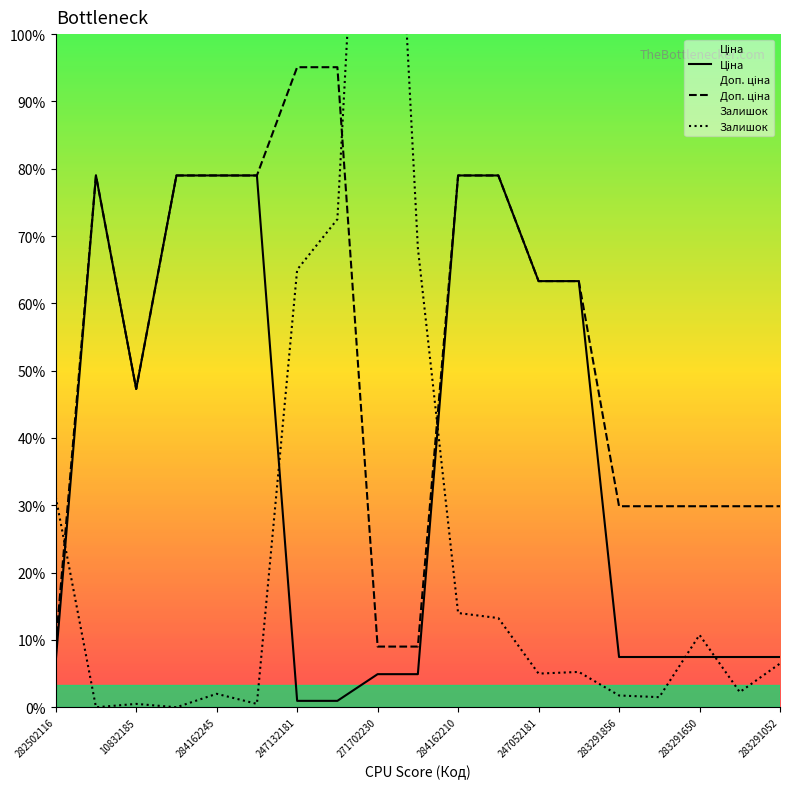

How many interior local peaks does the Залишок series have?

5